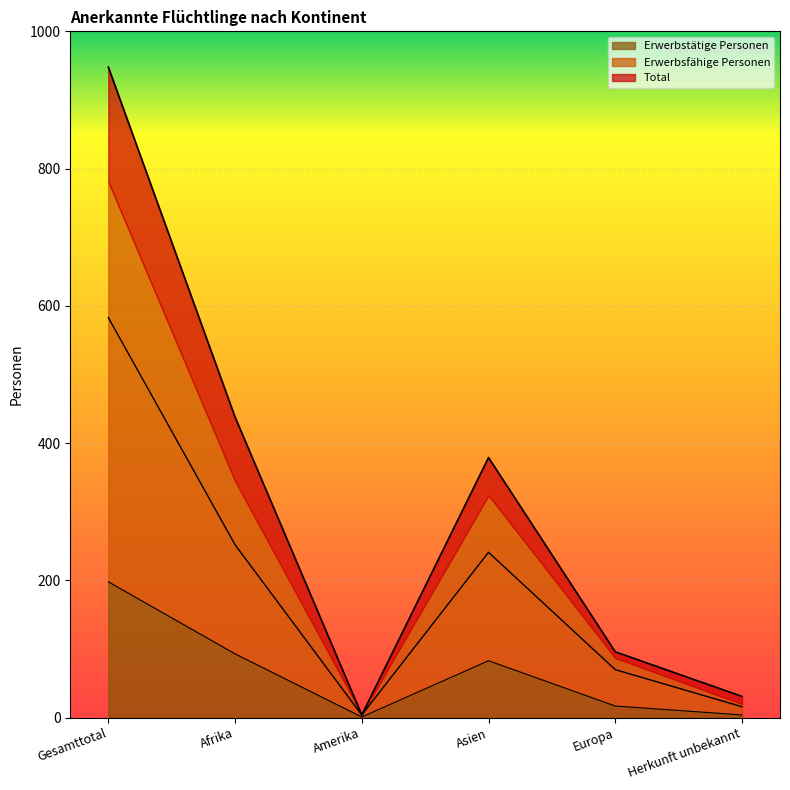

What are all the series names shown in the legend?

Total, Erwerbsfähige Personen, Erwerbstätige Personen